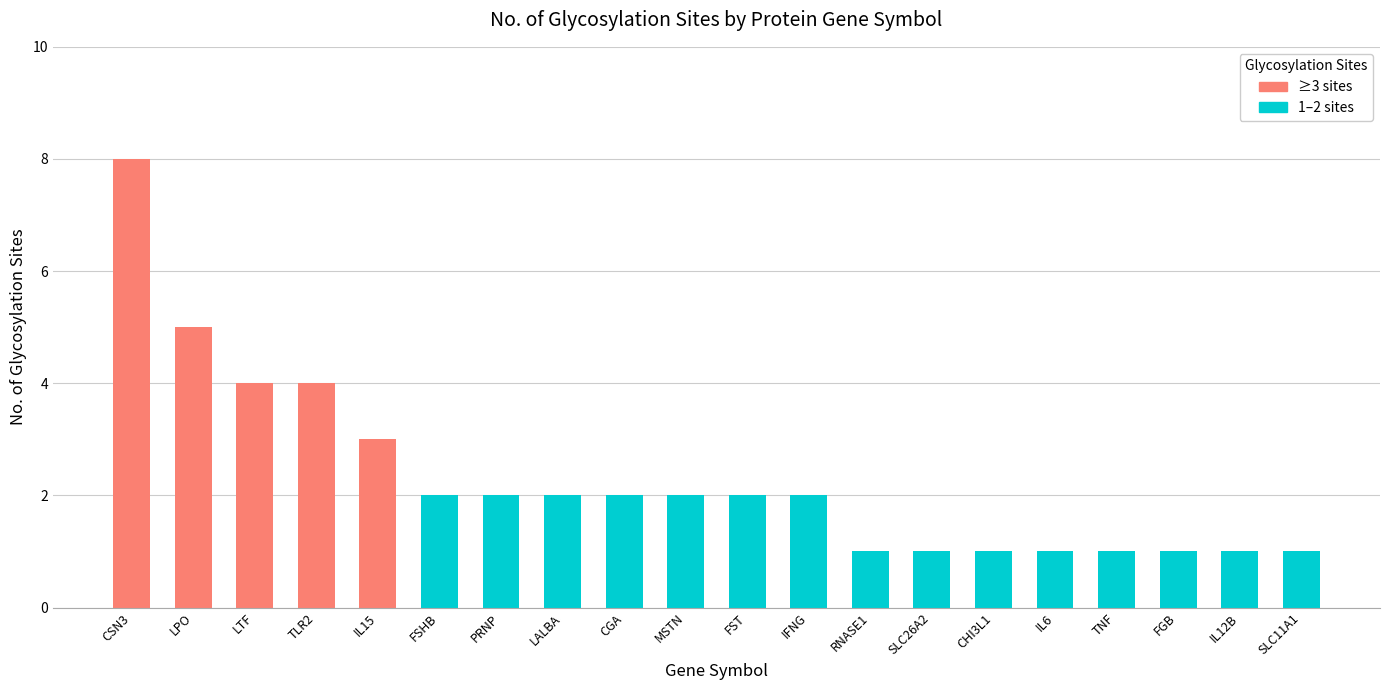

What position from the right is LALBA?

13